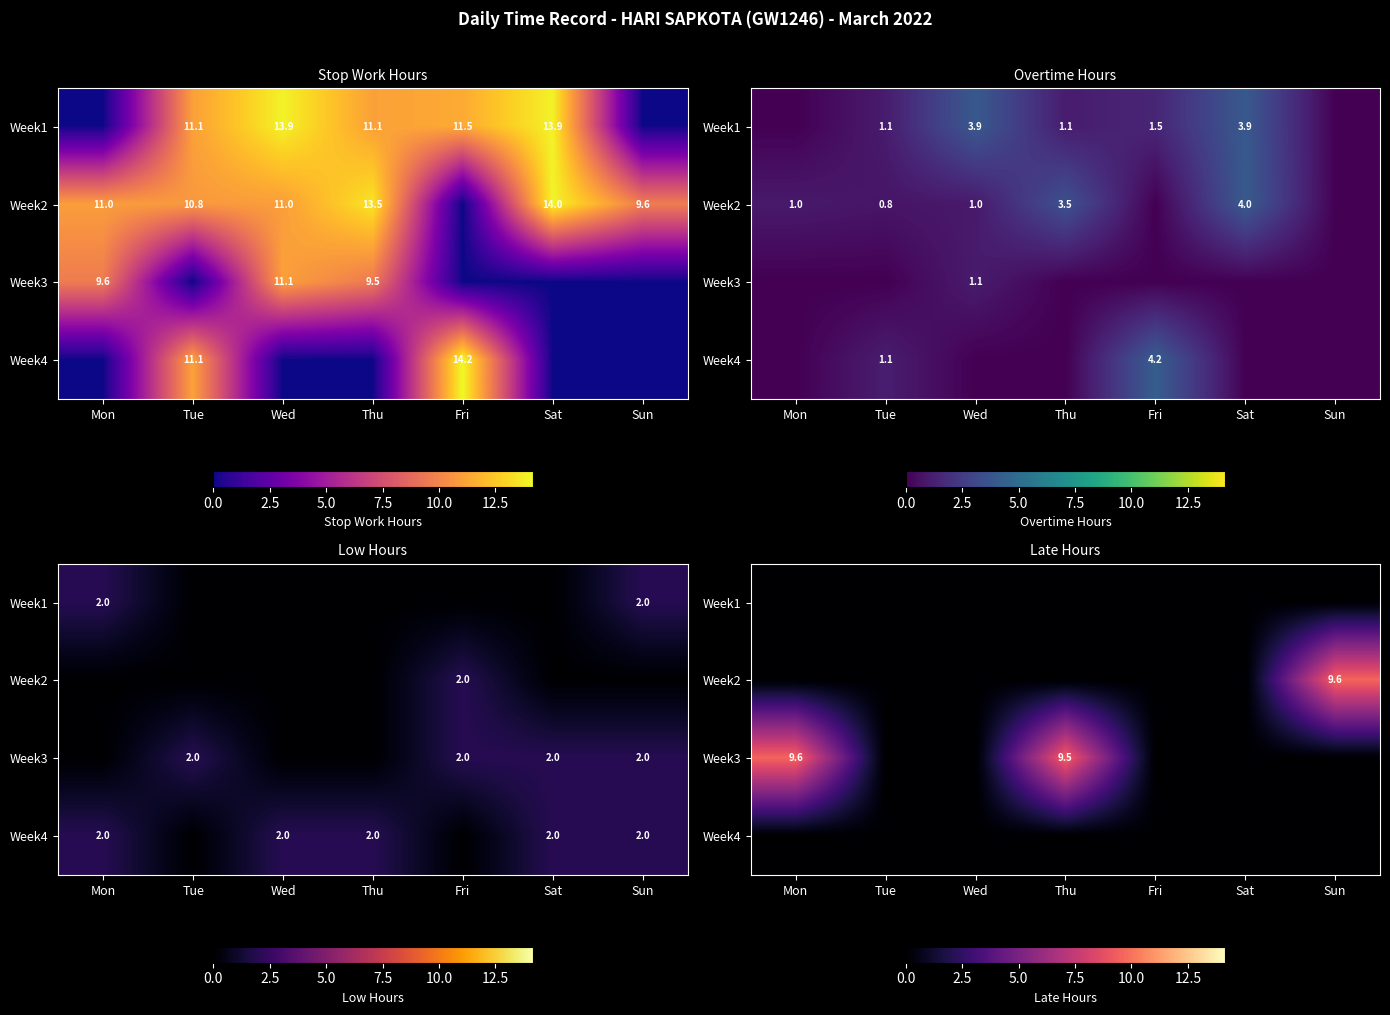

At which category is the sum across all series the highest?

Sun